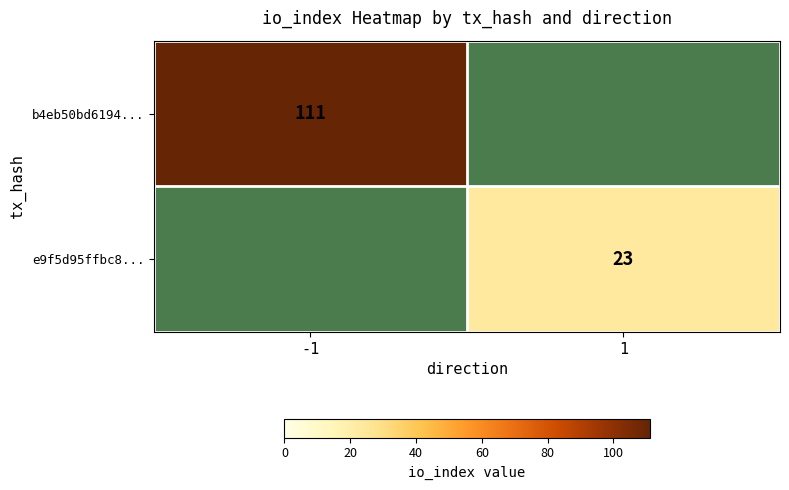

Is it true that e9f5d95ffbc8... equals 23 at 1?

True